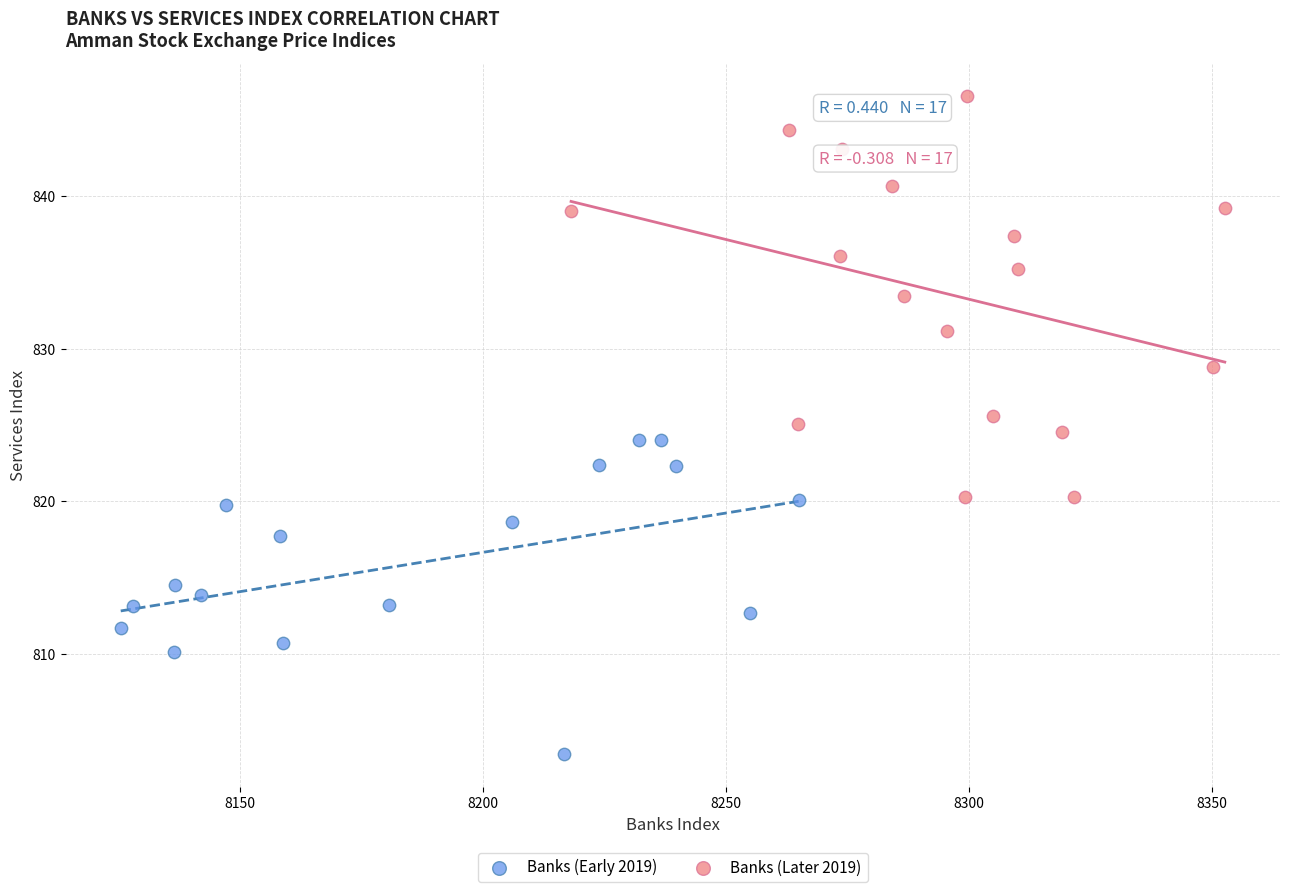

What are all the series names shown in the legend?

Banks (Early 2019), Banks (Later 2019)